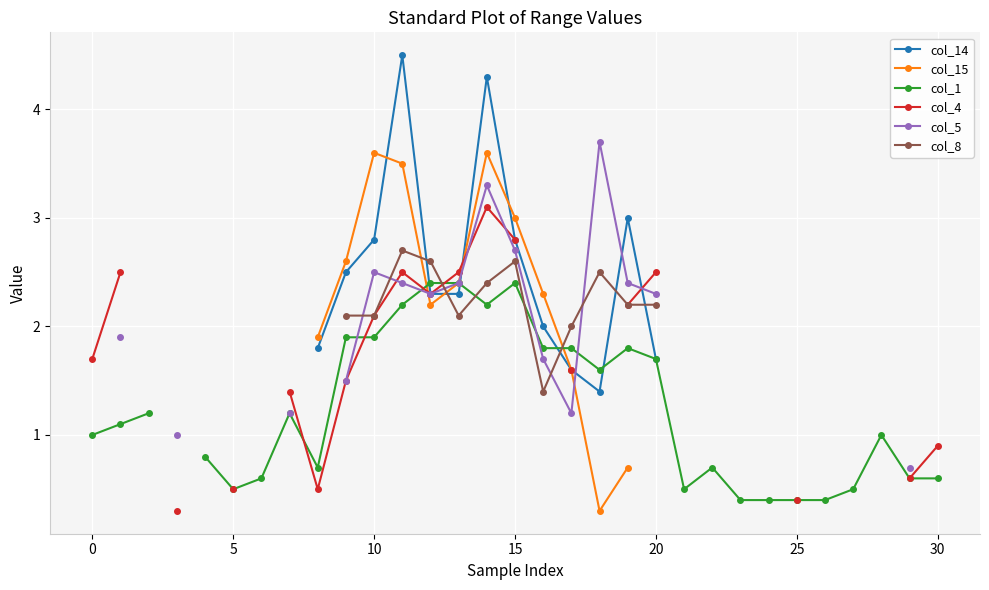

Which series has the widest spread of values?

col_4